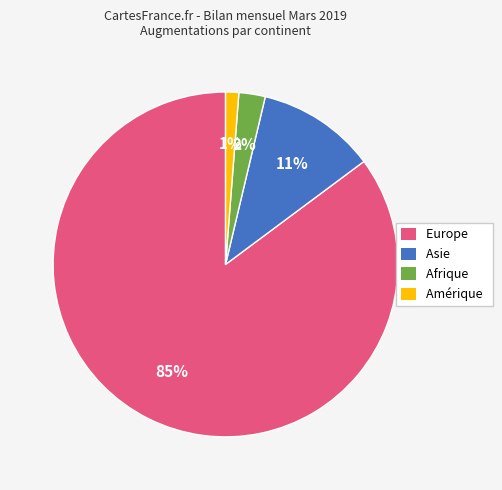

To the nearest percent, what is the average slice percentage?

25%